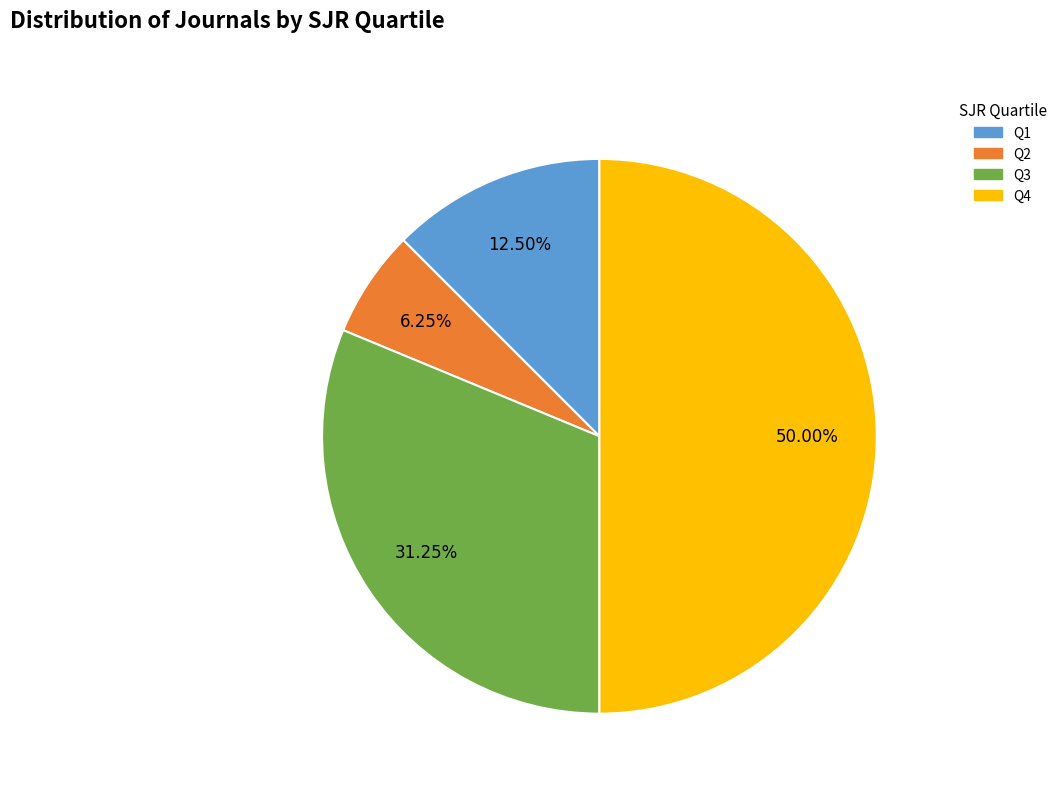

How many slices are in this pie chart?

4